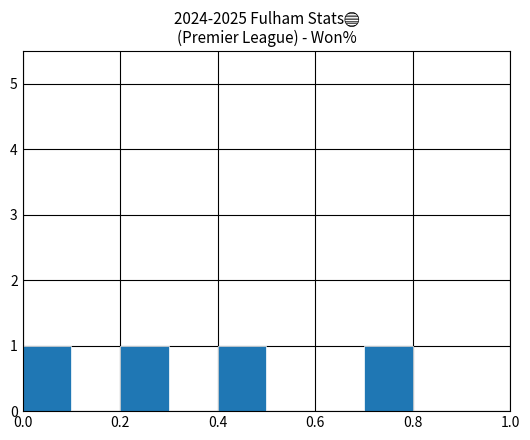

Reading left to right, transcribe this chart: for each bar, give the range it covers on the x-axis and its height. The values are not printed on the chart, so give them approximately, as read against the axis.

0.0 to 0.1: 1
0.1 to 0.2: 0
0.2 to 0.3: 1
0.3 to 0.4: 0
0.4 to 0.5: 1
0.5 to 0.6: 0
0.6 to 0.7: 0
0.7 to 0.8: 1
0.8 to 0.9: 0
0.9 to 1.0: 0